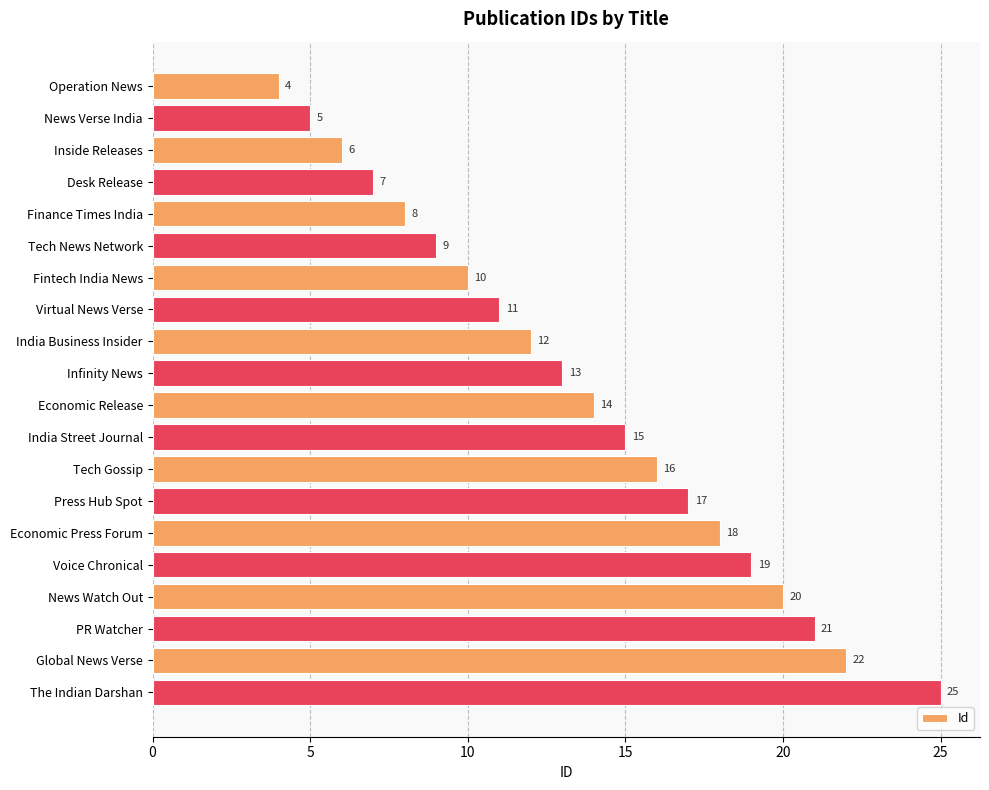

Reading top to bottom, extract all data points from this chart.

Operation News=4	News Verse India=5	Inside Releases=6	Desk Release=7	Finance Times India=8	Tech News Network=9	Fintech India News=10	Virtual News Verse=11	India Business Insider=12	Infinity News=13	Economic Release=14	India Street Journal=15	Tech Gossip=16	Press Hub Spot=17	Economic Press Forum=18	Voice Chronical=19	News Watch Out=20	PR Watcher=21	Global News Verse=22	The Indian Darshan=25